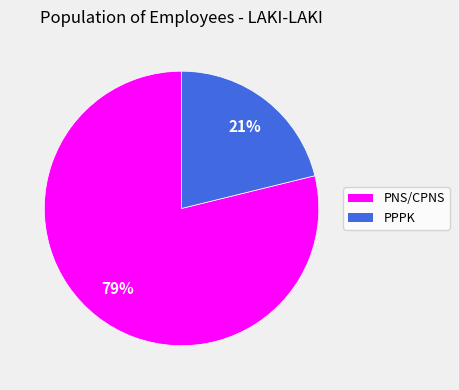

Is it true that PNS/CPNS is 88% of the pie?

False